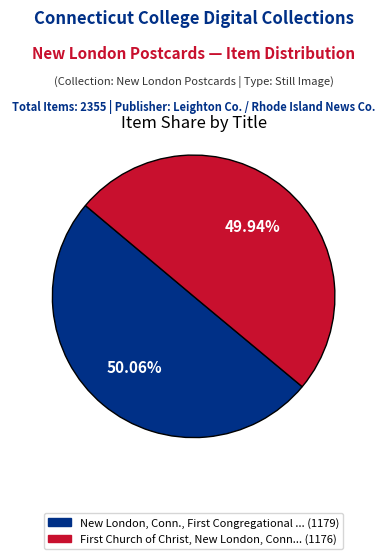

Is there a majority slice in this chart?

Yes